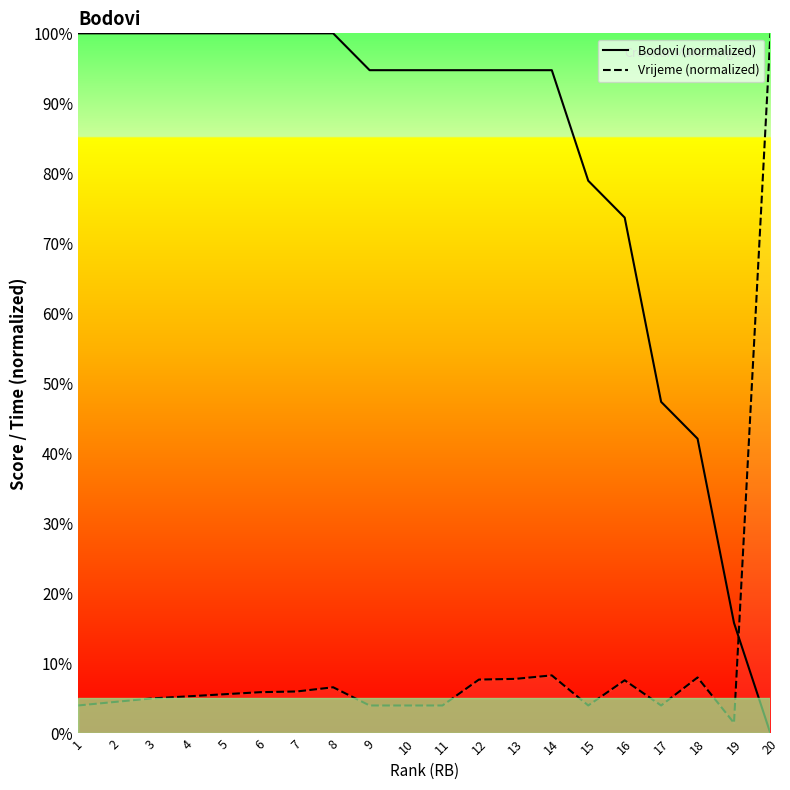

What is the difference between the highest and lowest values at 4?

94.7